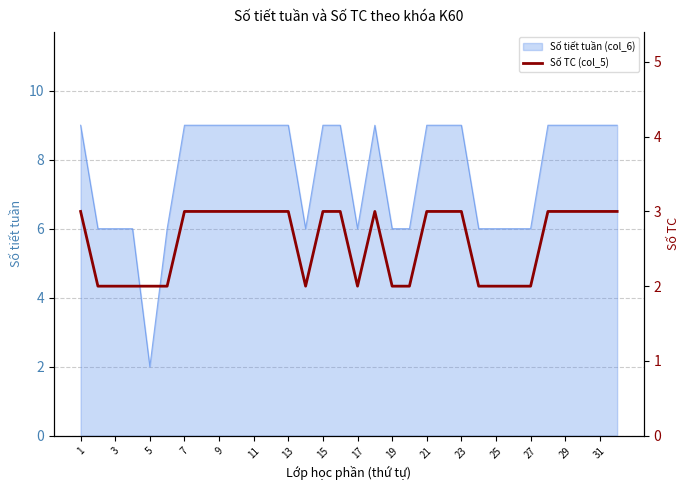

True or false: Số tiết tuần (col_6) has a value of 4 at 31.

False